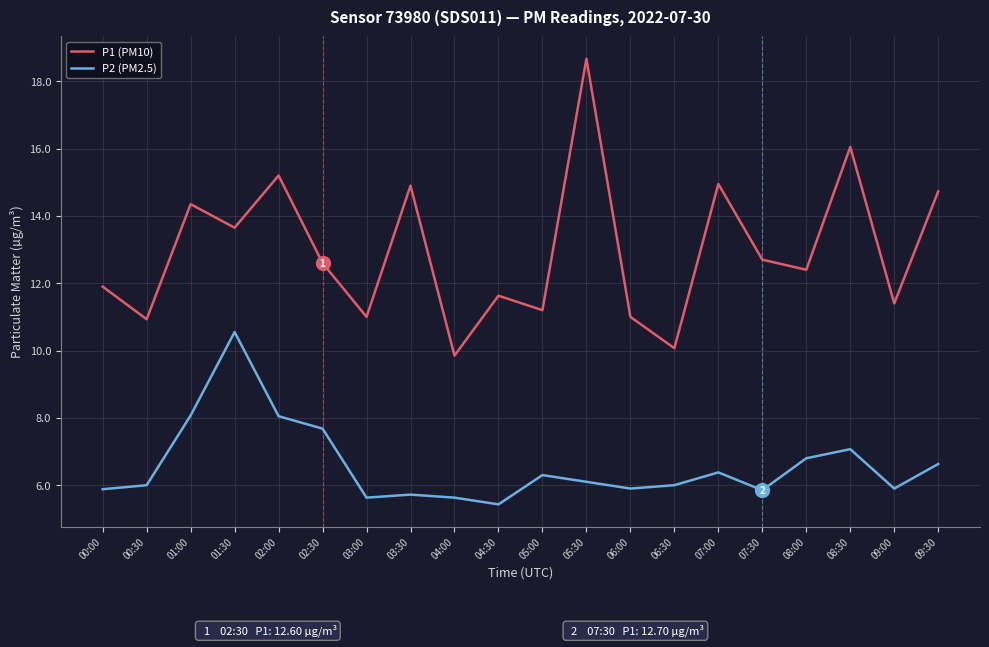

Is the value of P1 (PM10) at 08:00 greater than the value of P2 (PM2.5) at 09:30?

Yes